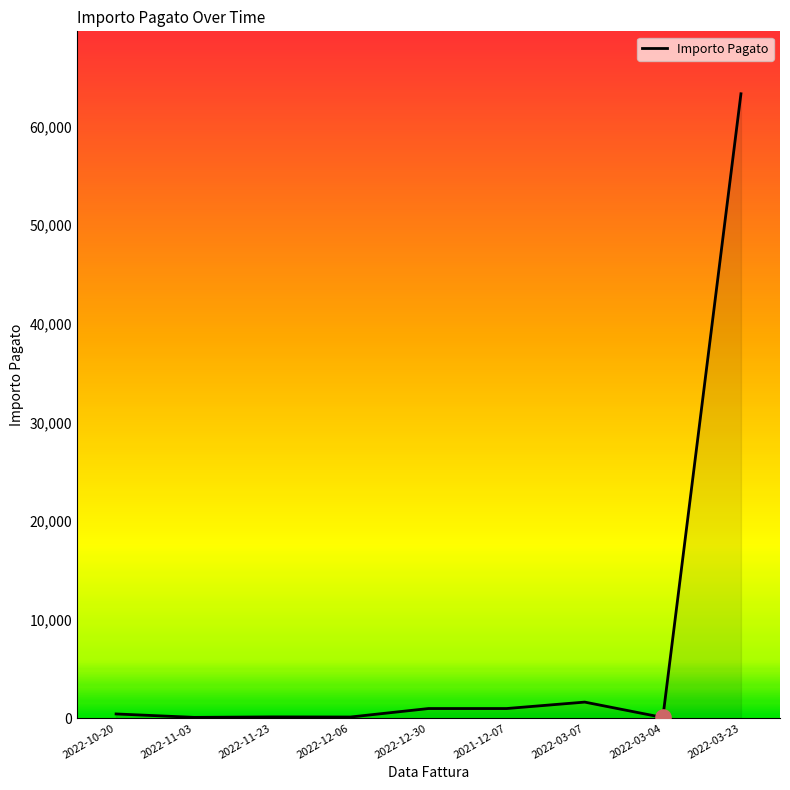

What is the change in value from 2022-11-03 to 2022-03-04?

-11.7